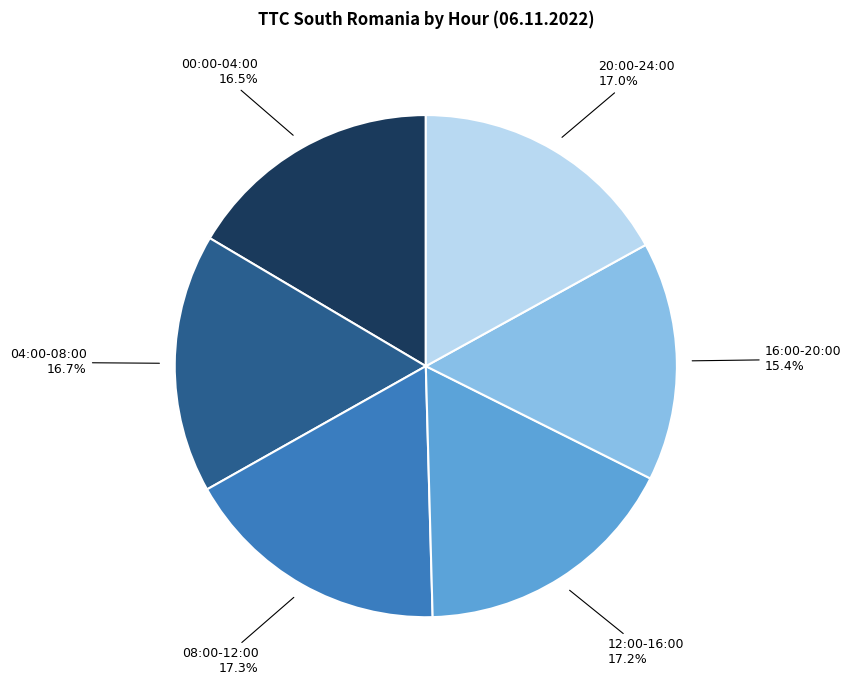

Is there any slice that represents more than half of the pie?

No